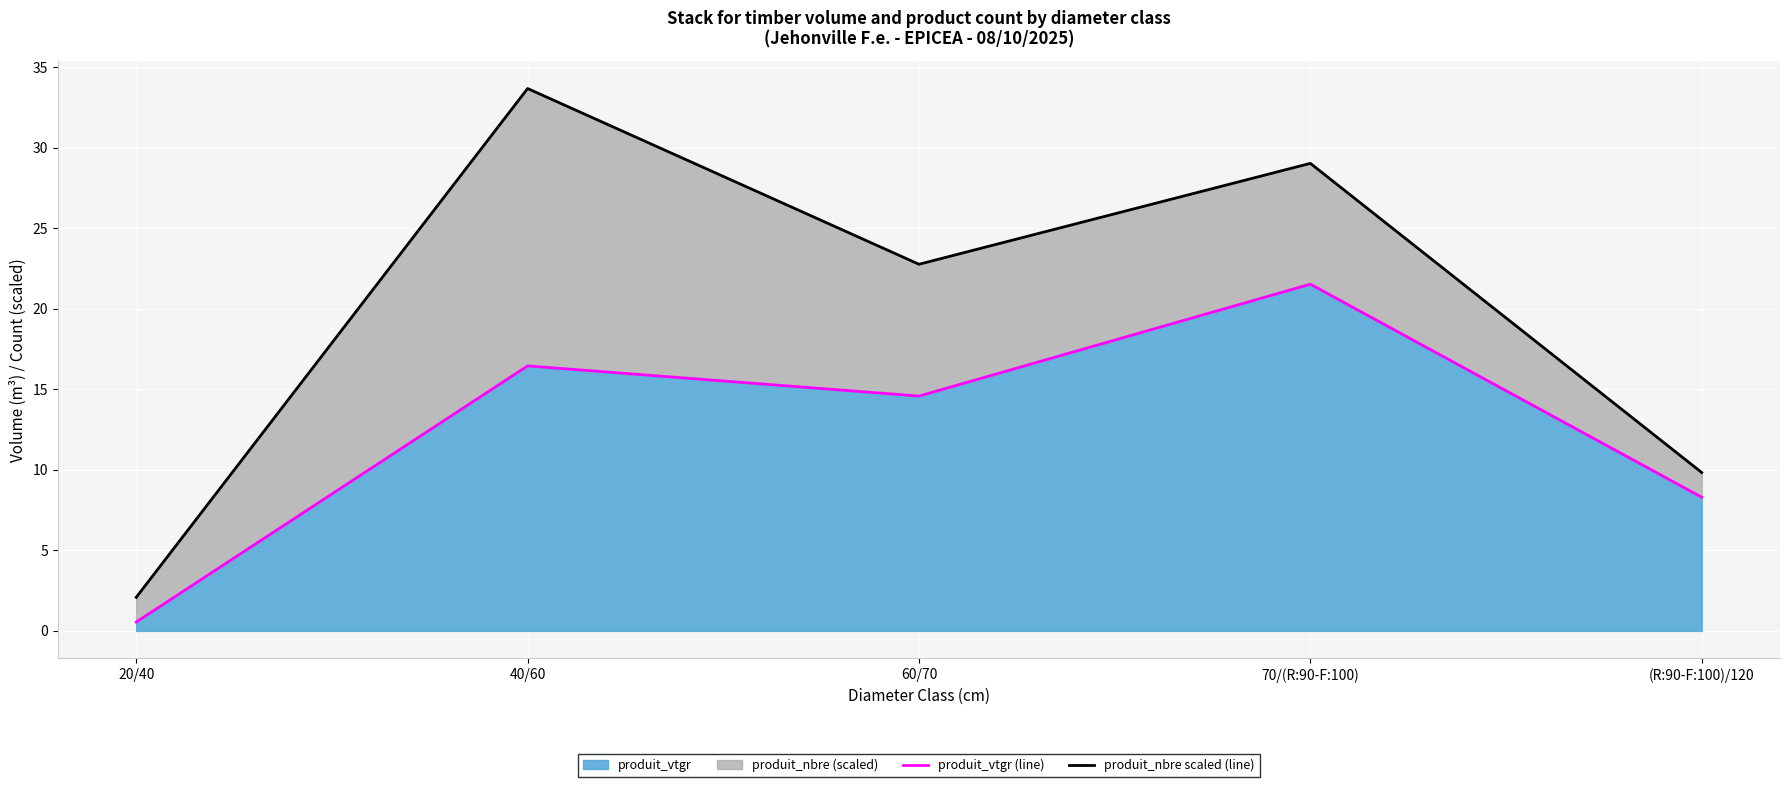

What is the lowest value of the produit_vtgr (line) series?

0.5